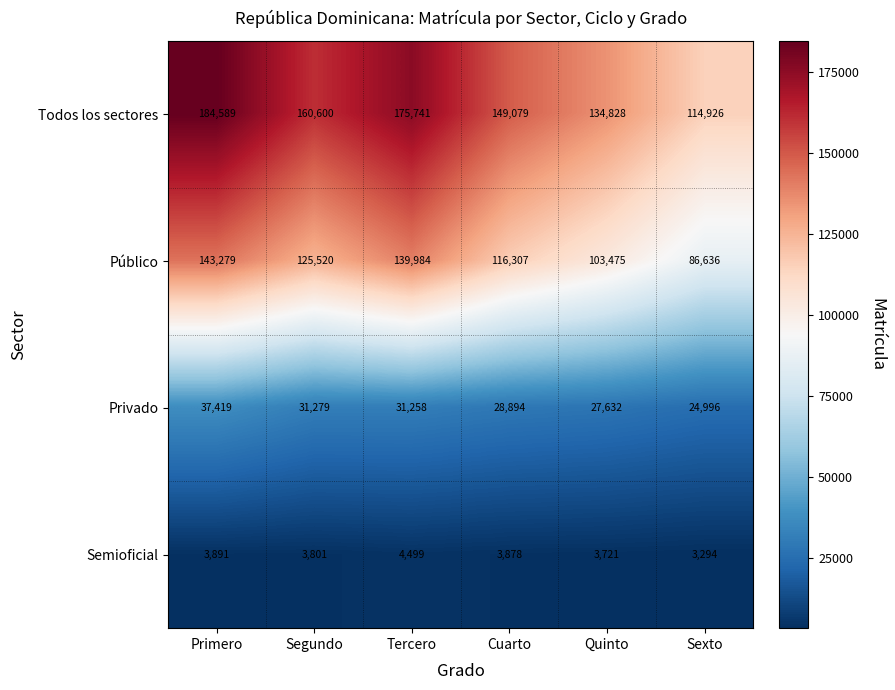

What is the sum of all Semioficial values?

23084